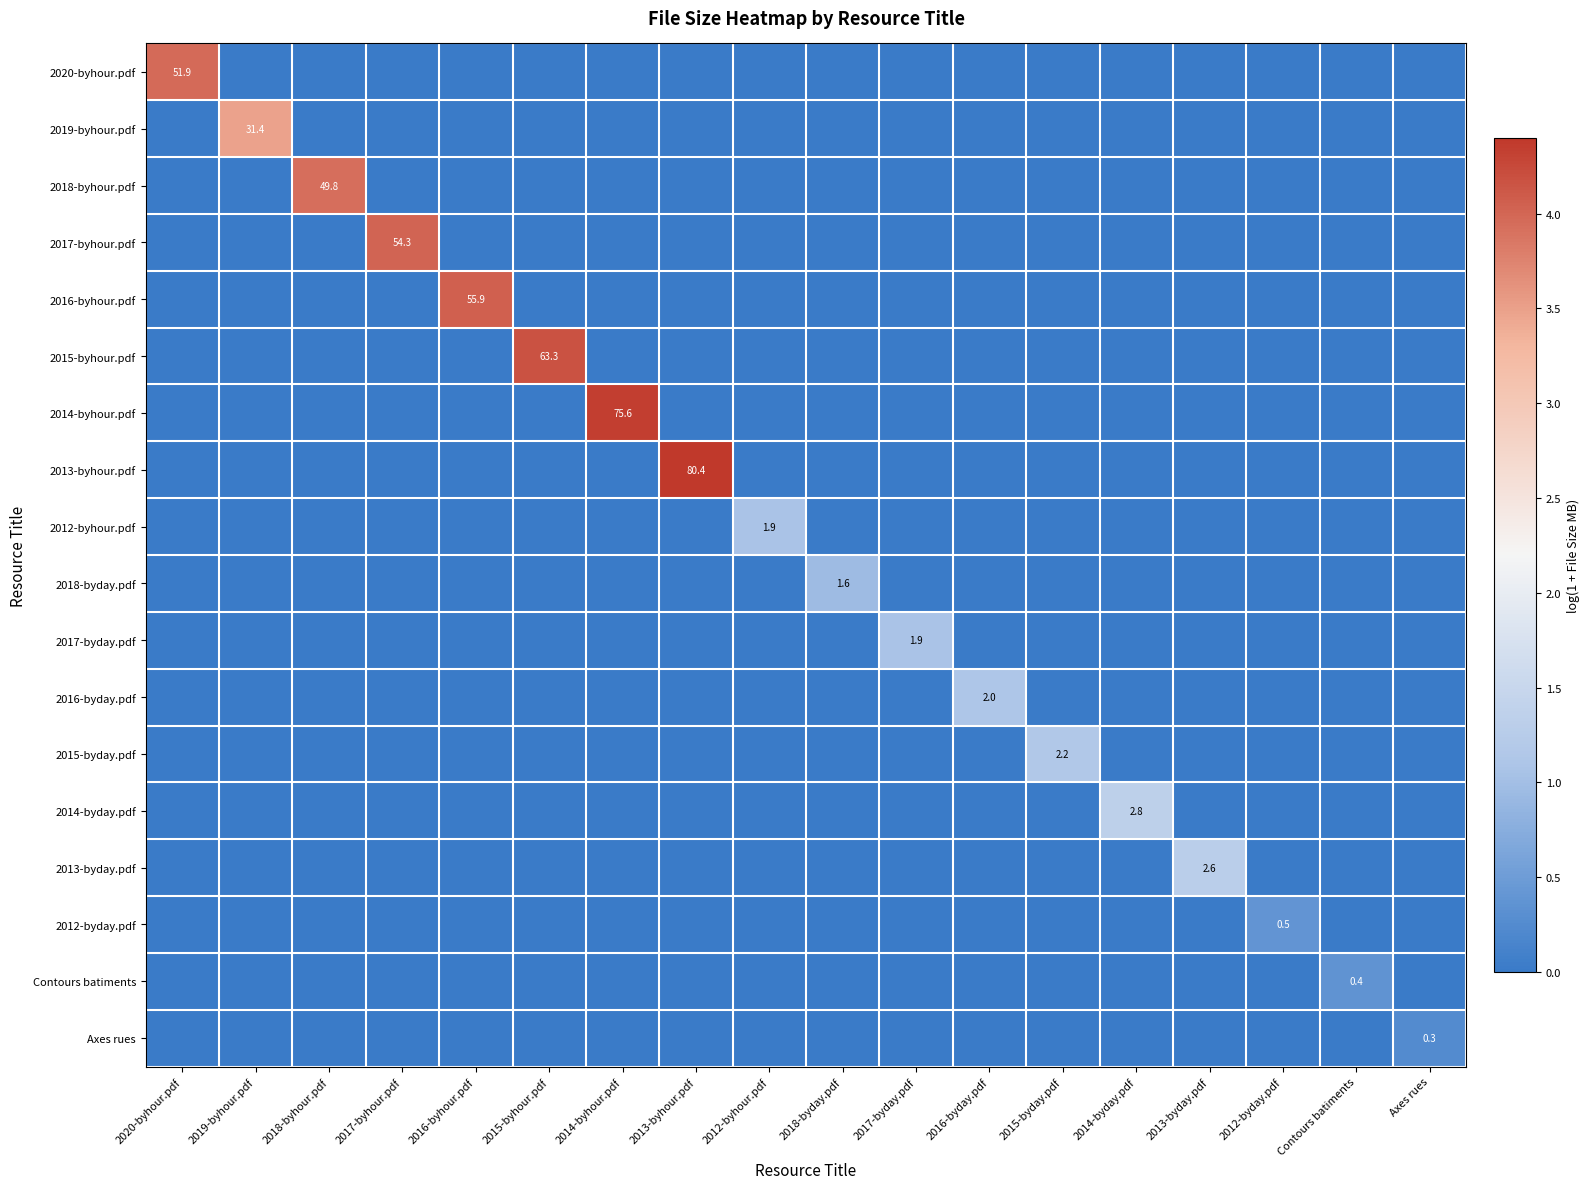

Which category has the highest value in the 2017-byday.pdf series?

2017-byday.pdf